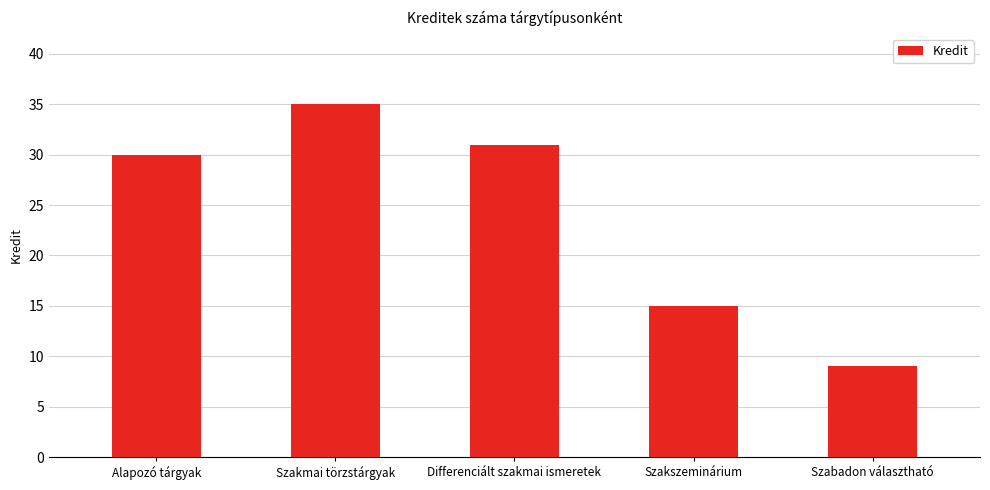

Reading right to left, extract all data points from this chart.

Szabadon választható=9	Szakszeminárium=15	Differenciált szakmai ismeretek=31	Szakmai törzstárgyak=35	Alapozó tárgyak=30